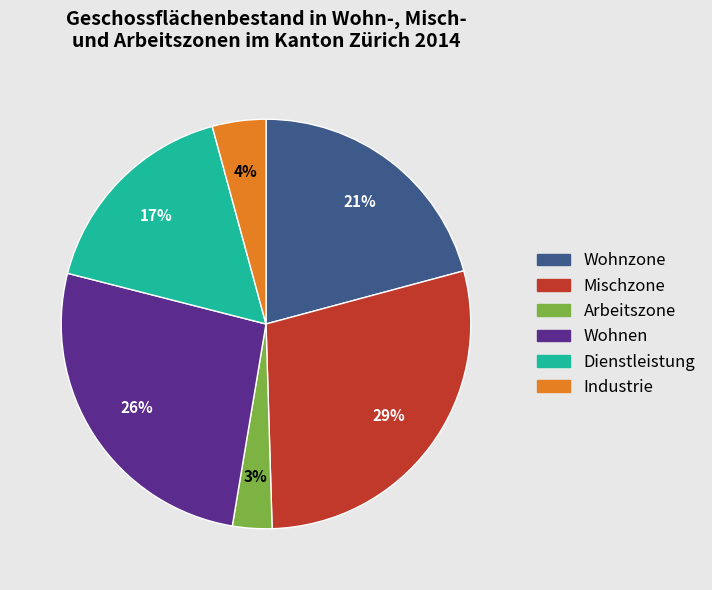

Does Arbeitszone represent more than half of the total?

No